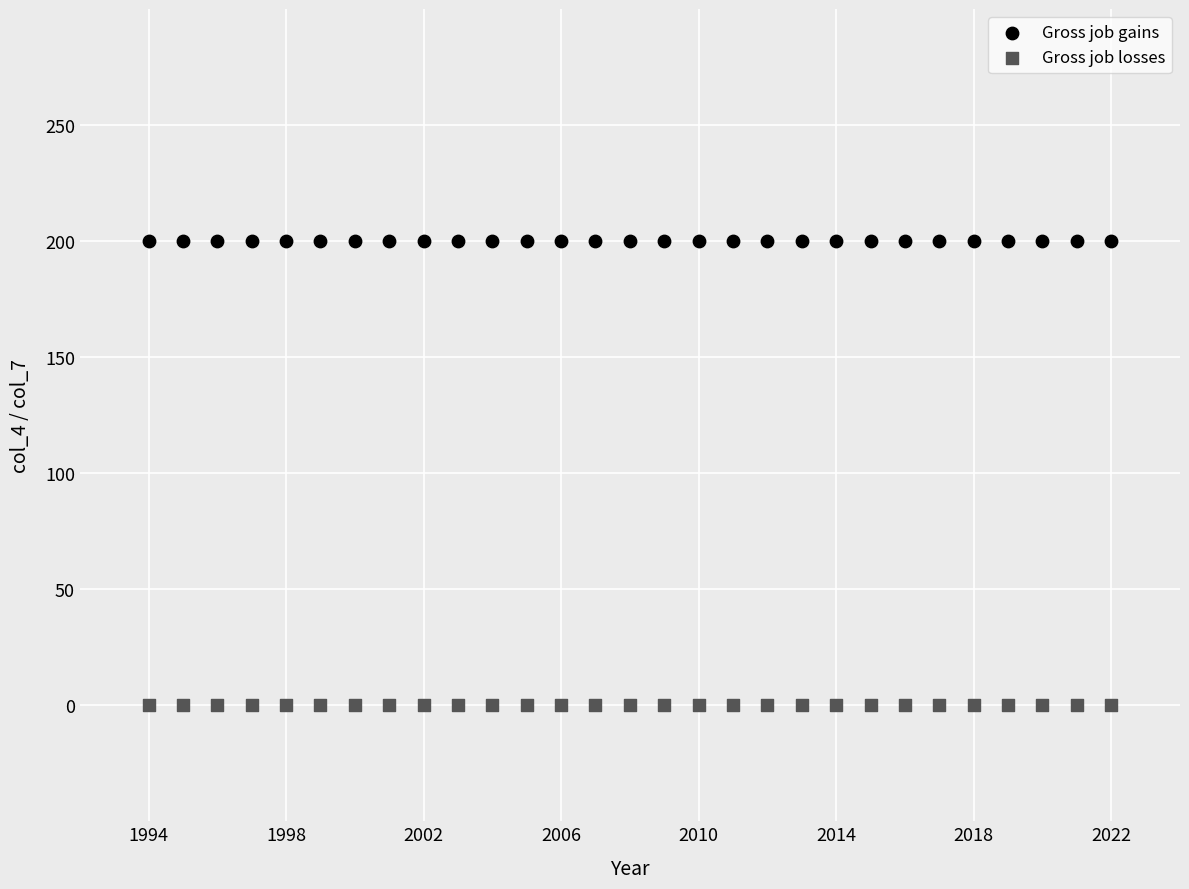

Which series contains the lowest Y value?

Gross job losses